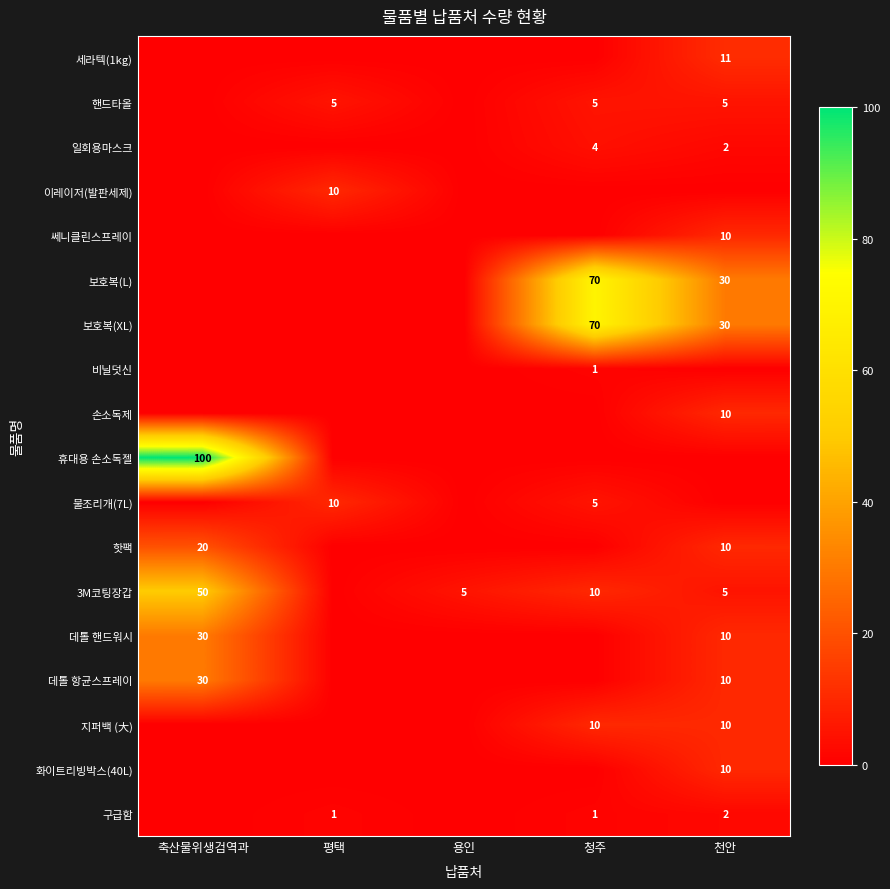

Rank the categories by 세라텍(1kg) value from highest to lowest.

천안, 축산물위생검역과, 평택, 용인, 청주